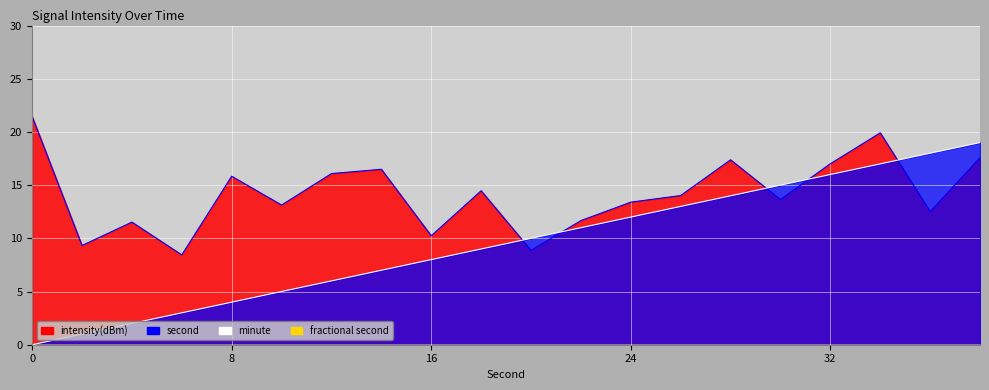

List the labels in order of intensity(dBm) value, largest first.

0, 34, 38, 28, 32, 14, 12, 8, 18, 26, 30, 24, 10, 36, 22, 4, 16, 2, 20, 6